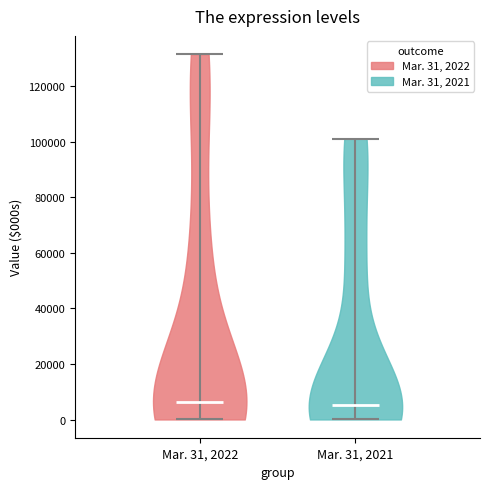

Reading left to right, read every violin against the y-axis: where its median line is, and the lowest and highest points it reaches. The values are not printed on the chart, so give them approximately, as read against the axis.

Mar. 31, 2022: median line 6000, lowest point 0, highest point 132000
Mar. 31, 2021: median line 6000, lowest point 0, highest point 102000